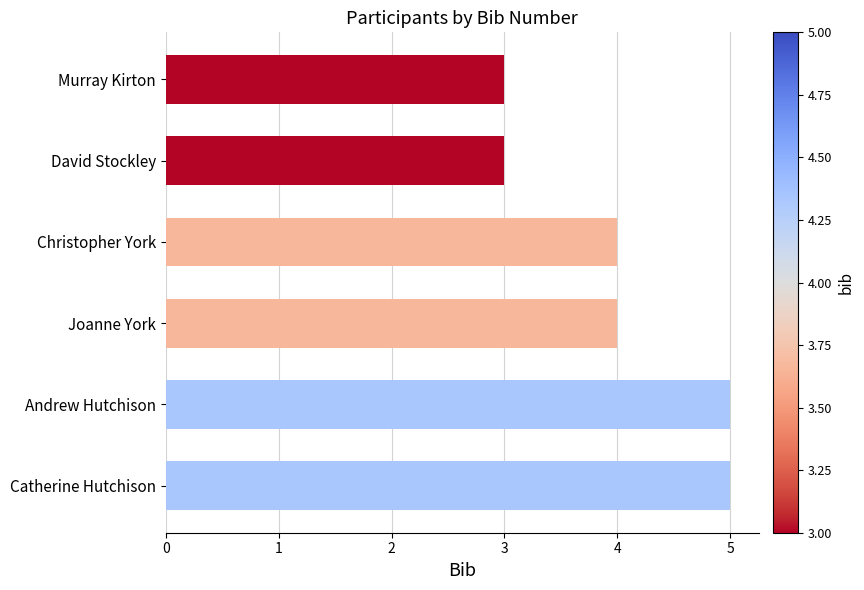

The value at Catherine Hutchison is 1. True or false?

False